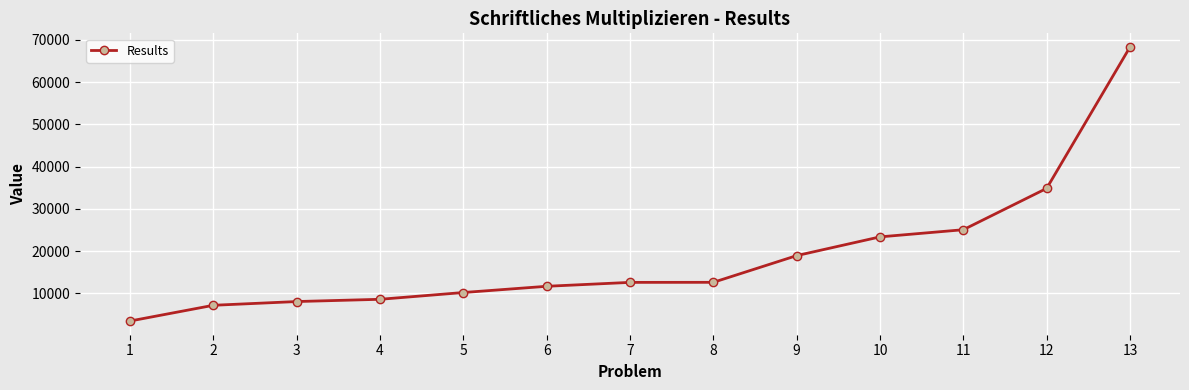

How many lines are shown in the chart?

1